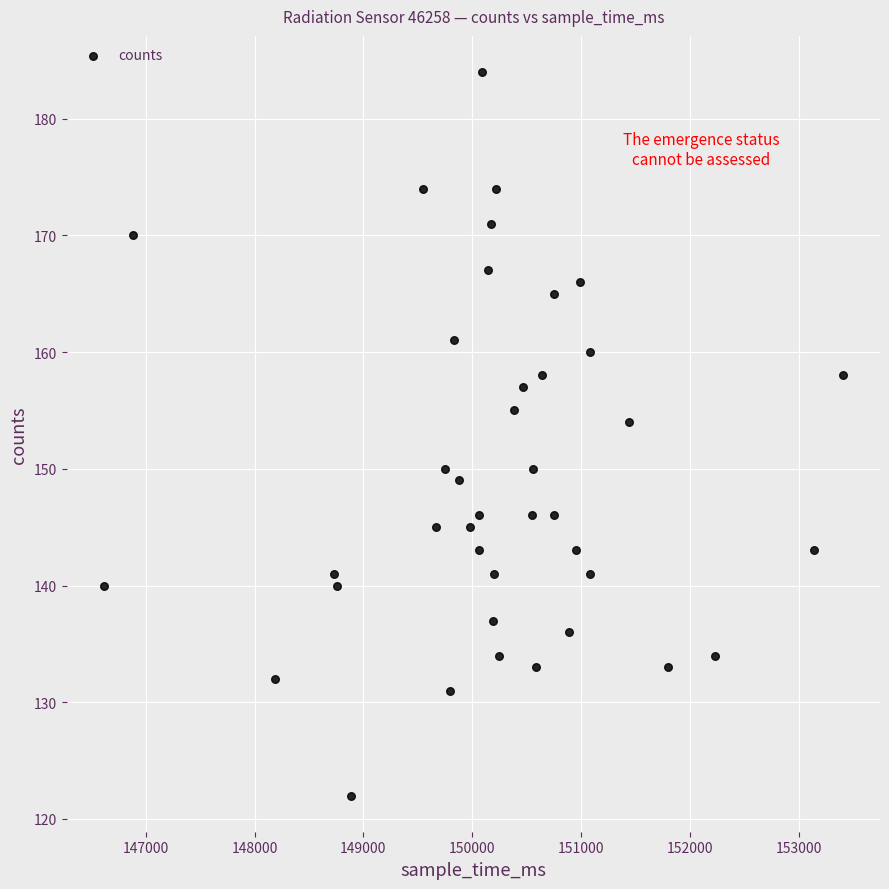

What Y value in the scatter plot is closest to 153?

154